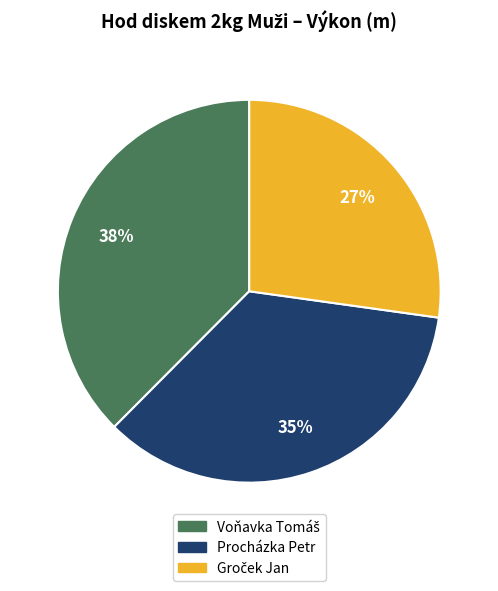

True or false: Procházka Petr accounts for 22% of the total.

False